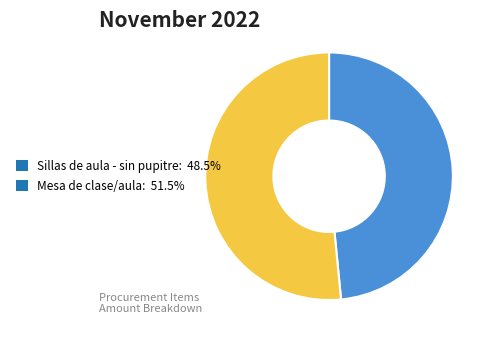

Is it true that Mesa de clase/aula is 38% of the pie?

False